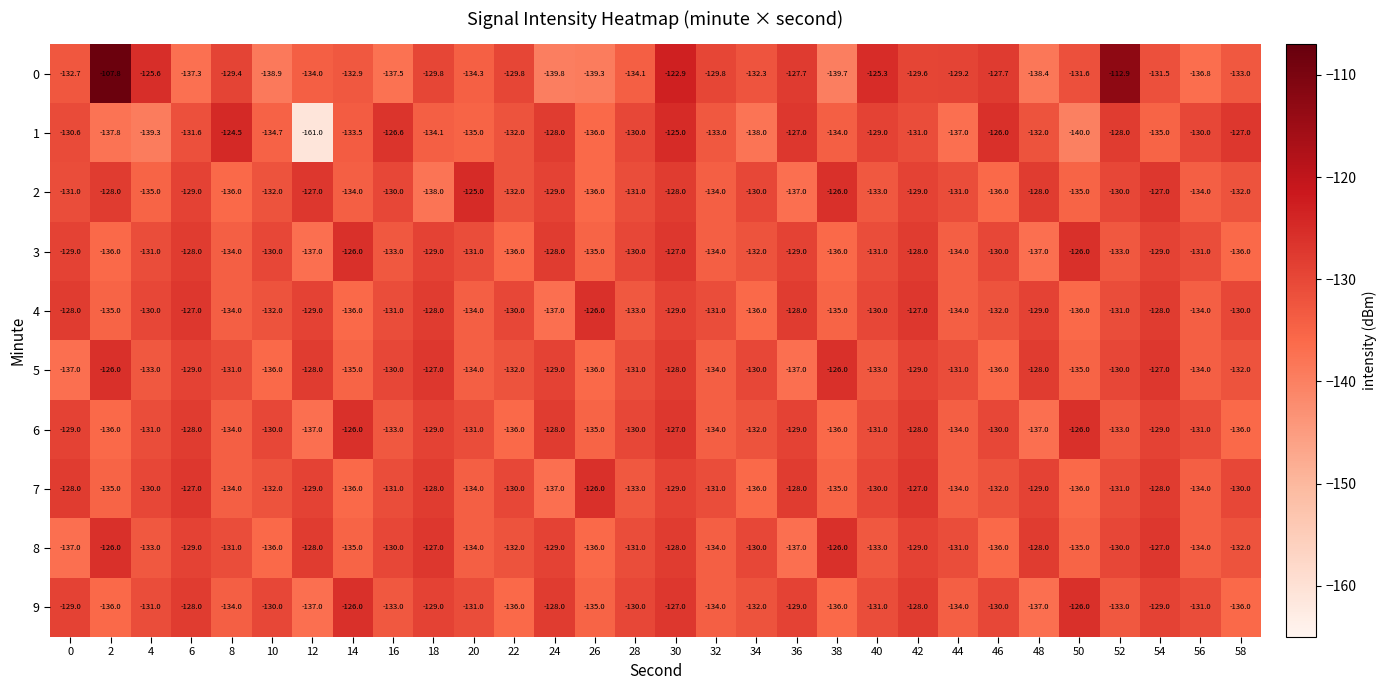

What is the minimum value for 8?

-137.0